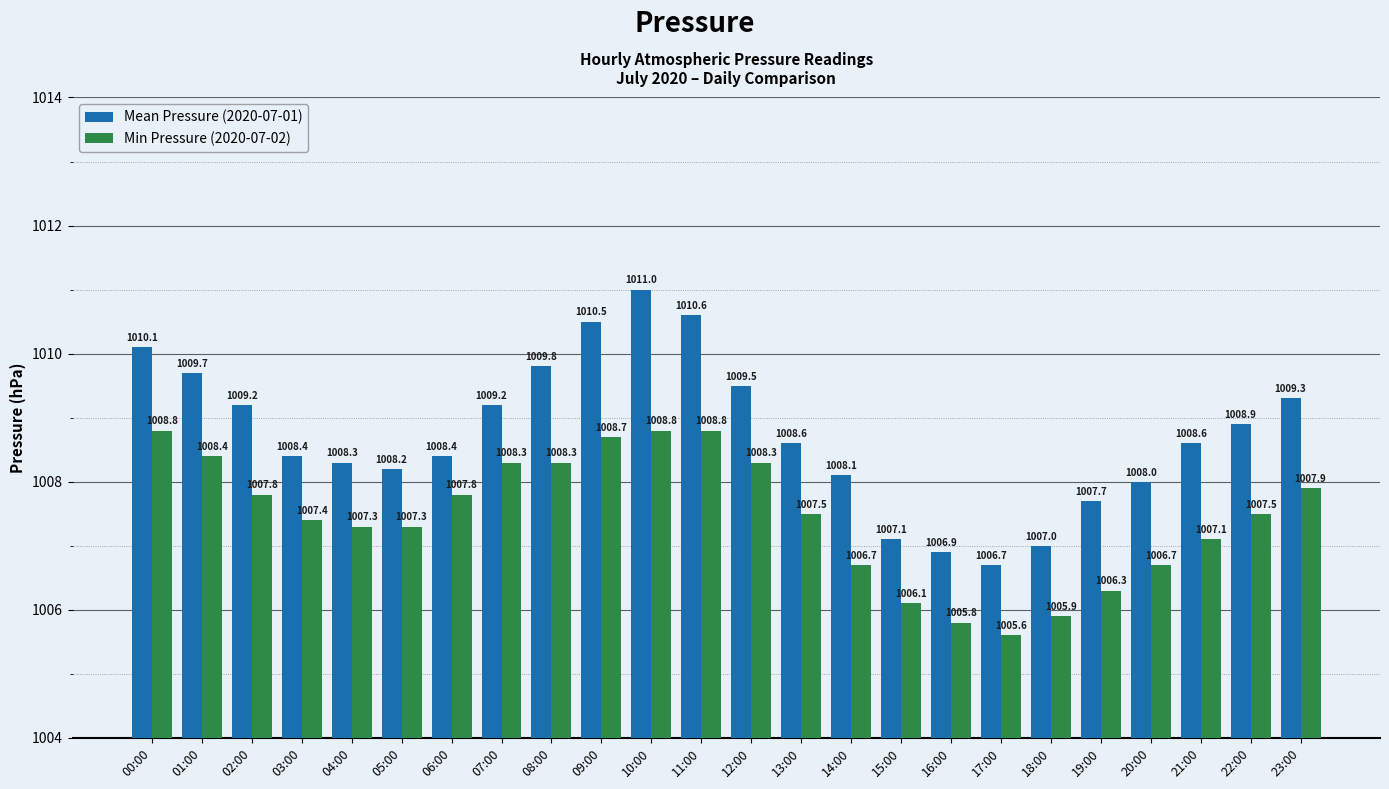

Is it true that Min Pressure (2020-07-02) equals 1007.5 at 22:00?

True